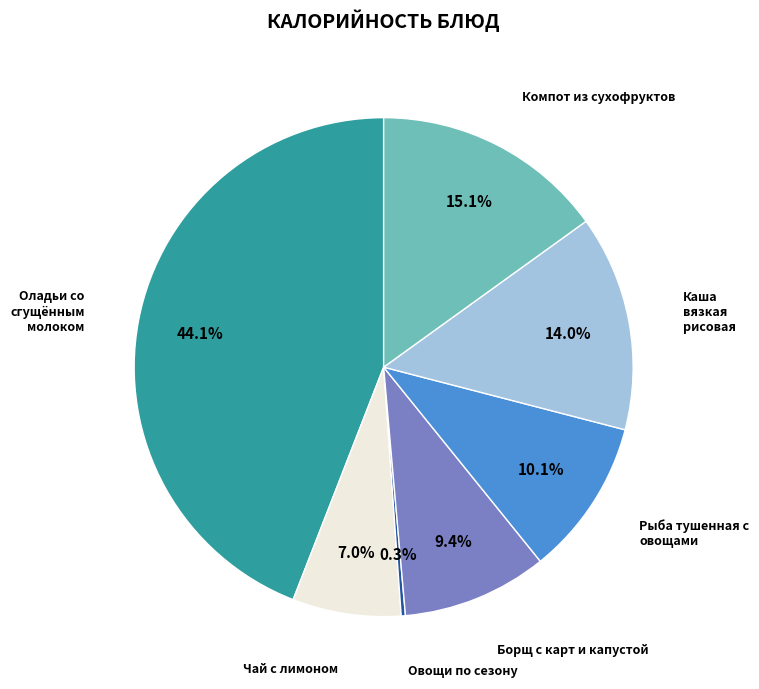

Does any single category account for the majority?

No